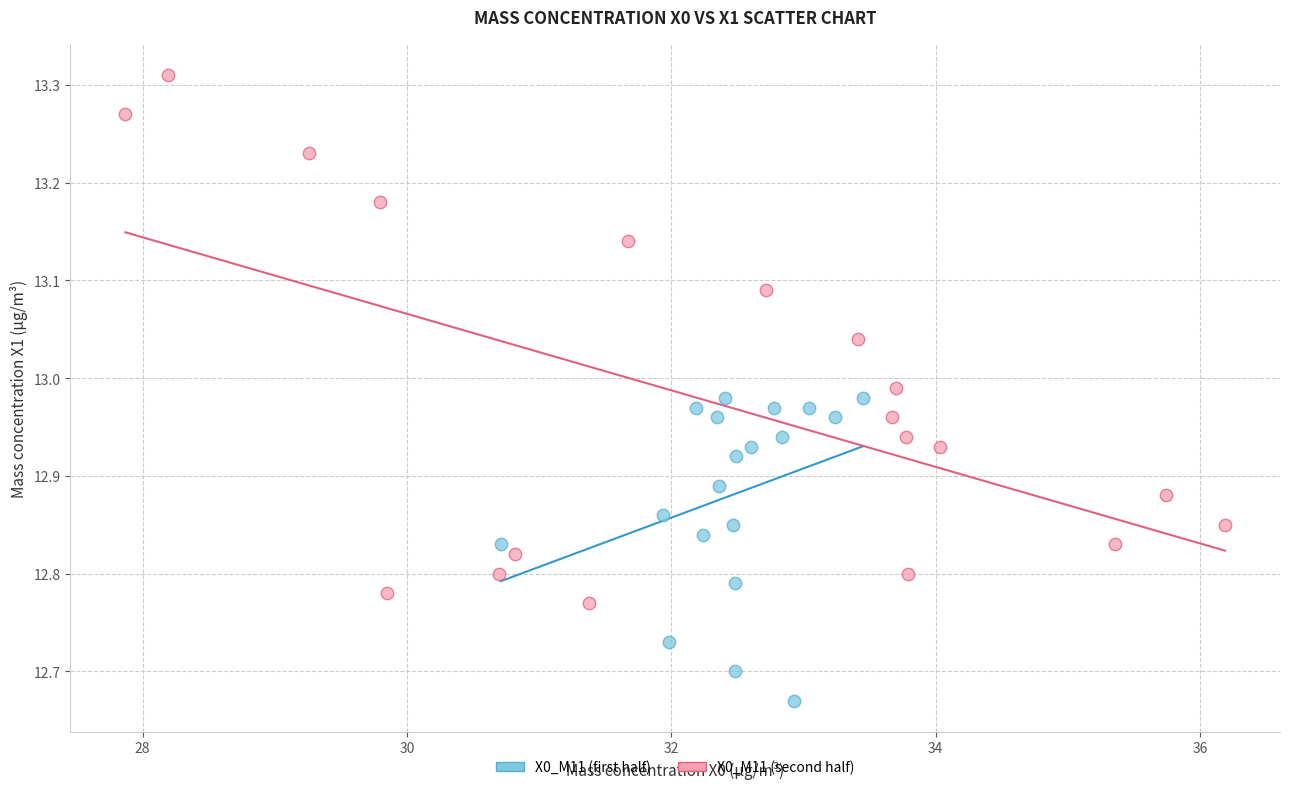

Which series reaches the maximum Y coordinate?

X0_M11 (second half)